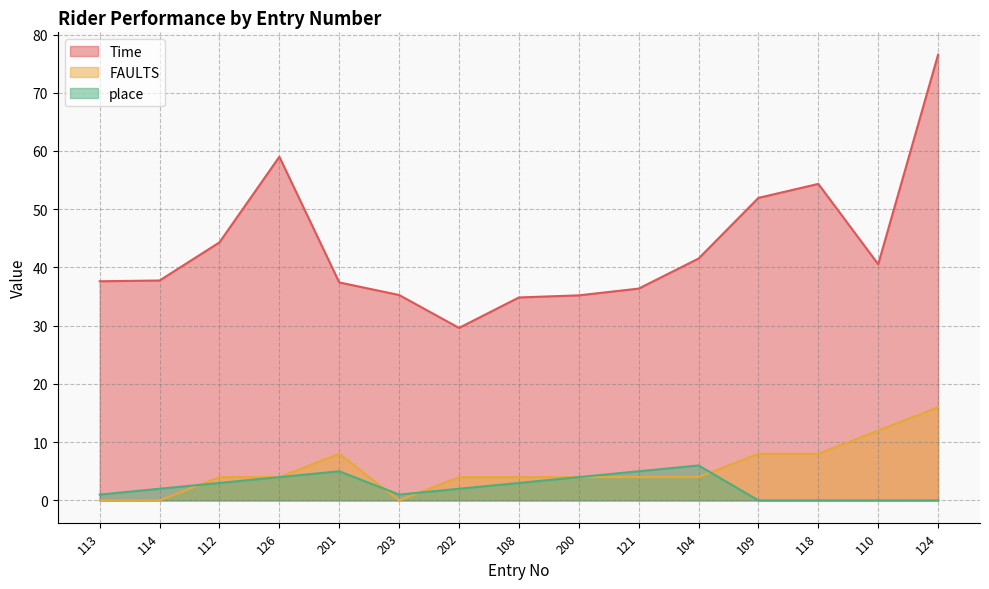

Reading left to right, what are all the values shown in this chart?

Time: 37.6	37.8	44.3	59.0	37.4	35.3	29.6	34.9	35.2	36.4	41.5	52.0	54.4	40.5	76.5
FAULTS: 0.0	0.0	4.0	4.0	8.0	0.0	4.0	4.0	4.0	4.0	4.0	8.0	8.0	12.0	16.0
place: 1.0	2.0	3.0	4.0	5.0	1.0	2.0	3.0	4.0	5.0	6.0	0.0	0.0	0.0	0.0